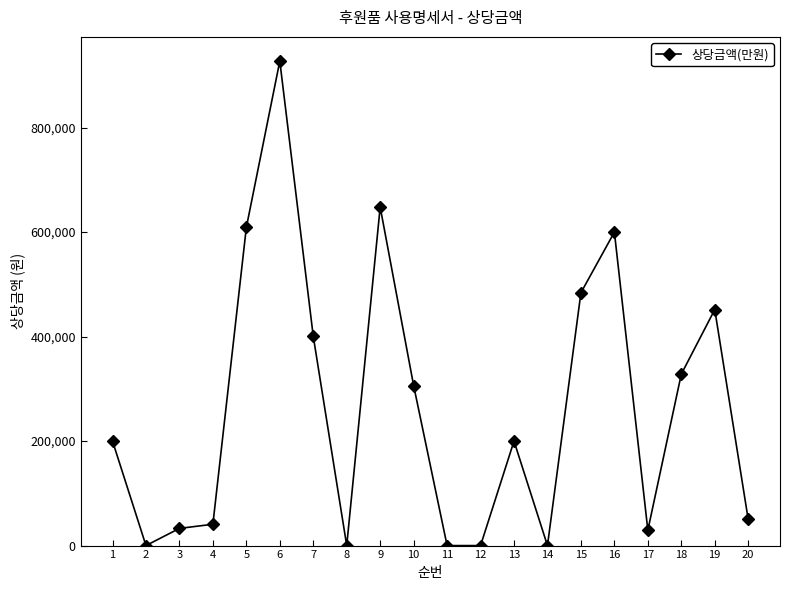

How many lines are shown in the chart?

1